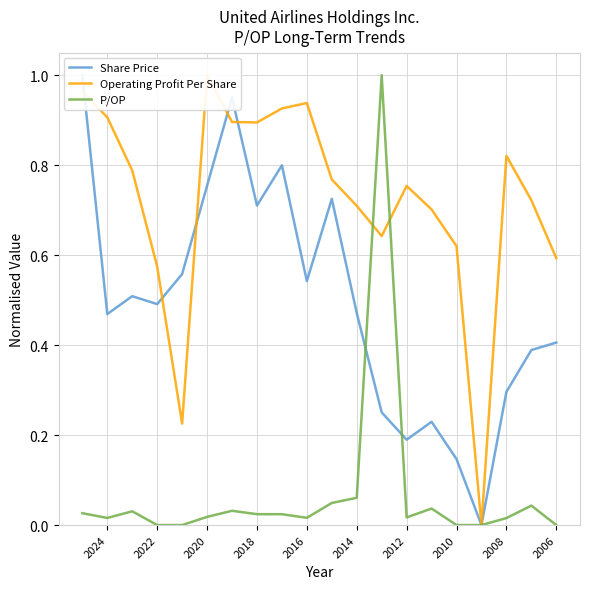

What is the value of the Share Price point at the 13th from the left?

0.7